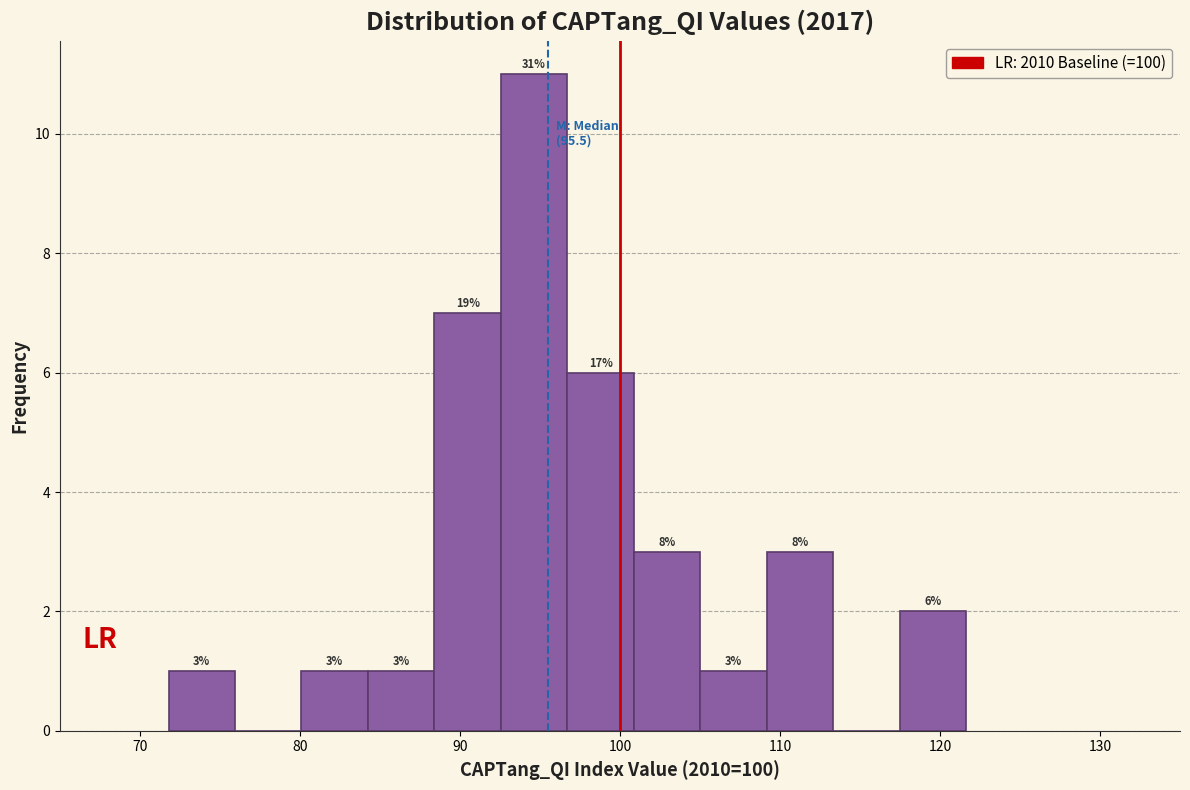

Which range on the x-axis has the tallest bar?

93 to 97